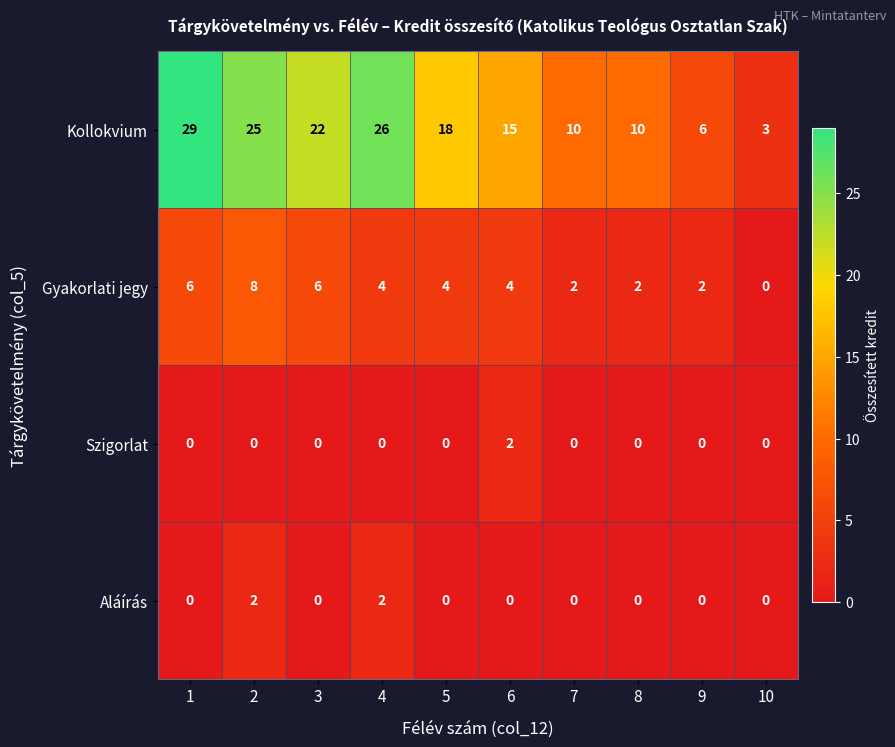

What is the sum of all Kollokvium values?

164